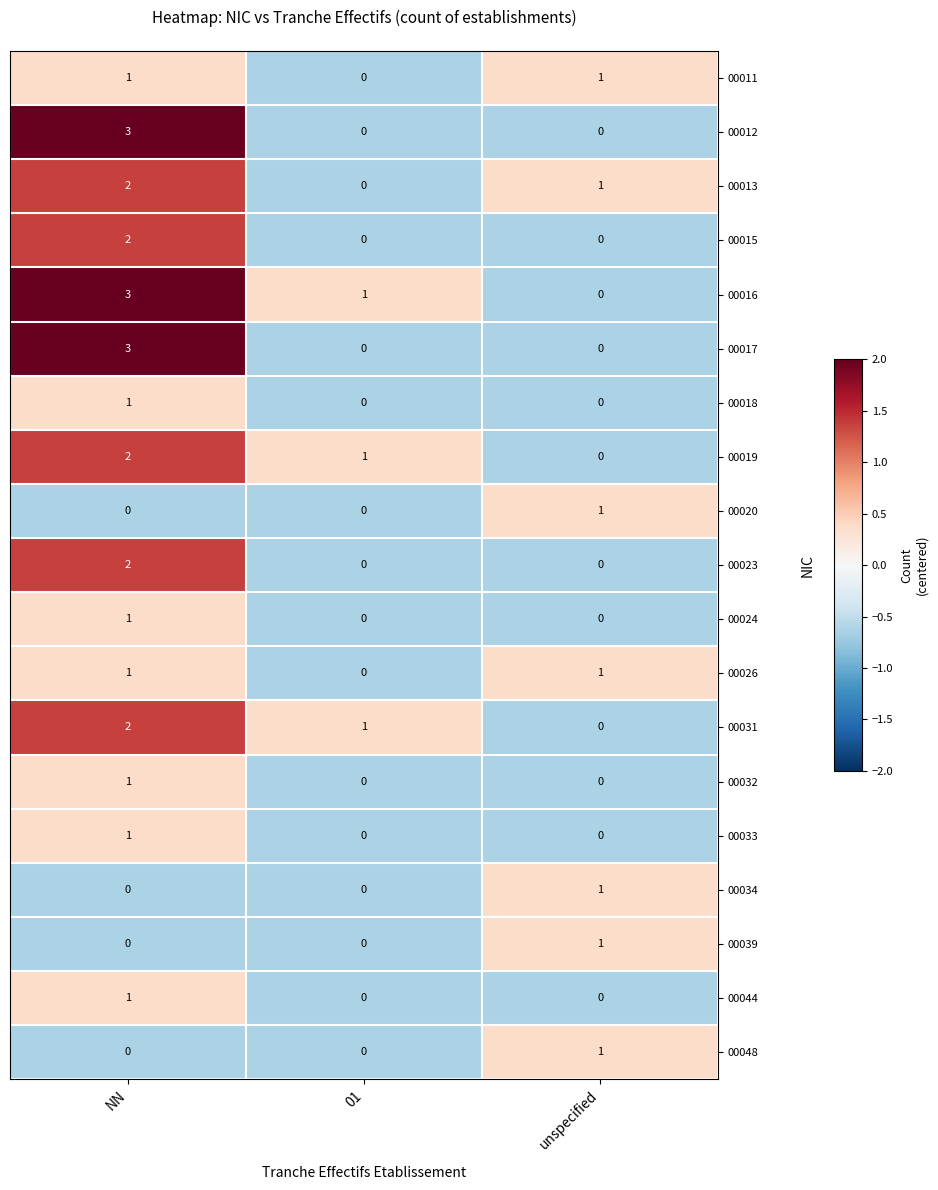

Which label corresponds to the largest value in the chart?

NN